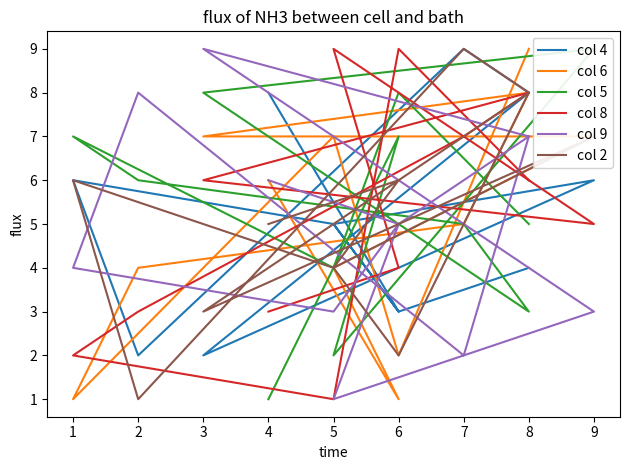

Rank the series by their maximum value, from highest to lowest.

col 4, col 6, col 5, col 8, col 9, col 2